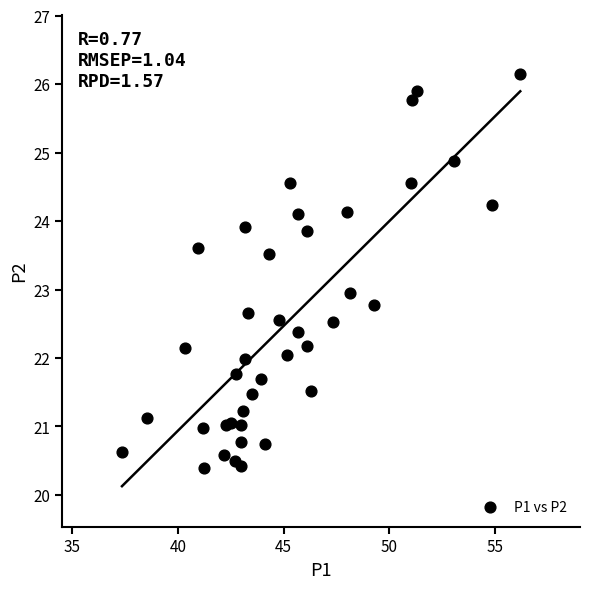

What is the range of X values (max minus min)?

18.9